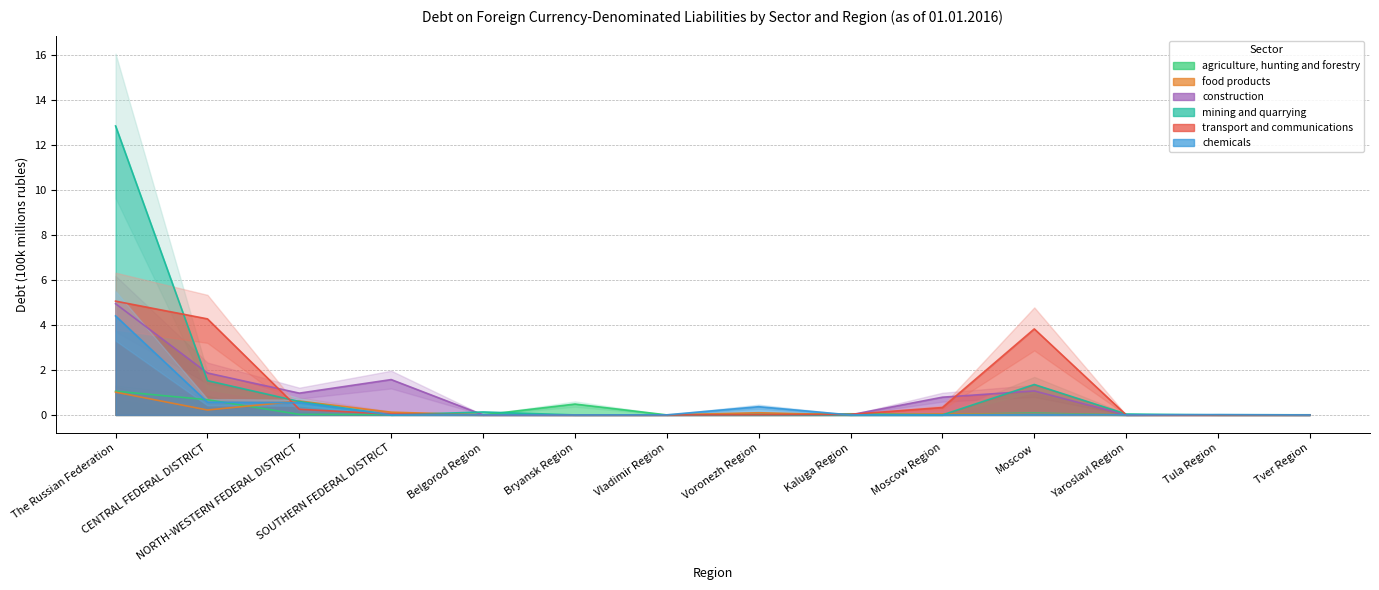

How many values in transport and communications are above zero?

11